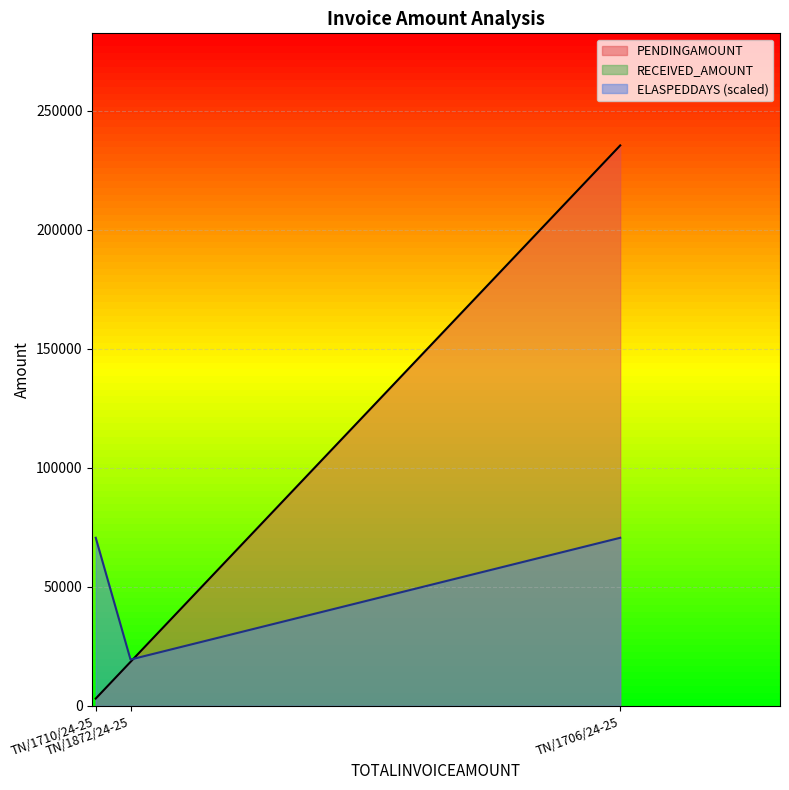

How many series are shown in this chart?

3